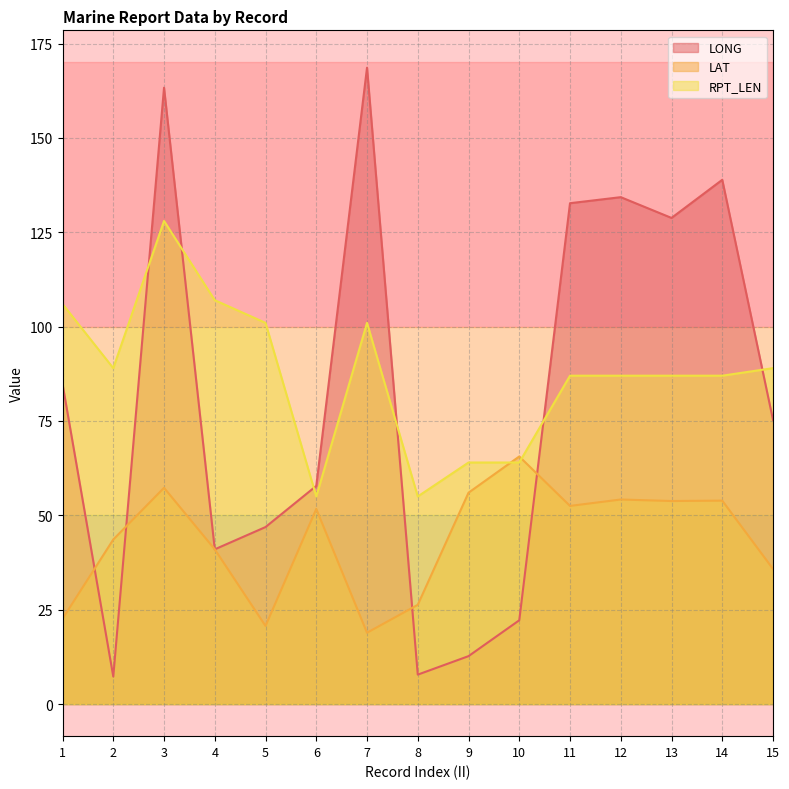

What is the difference between the LONG values at 14 and 13?

10.1